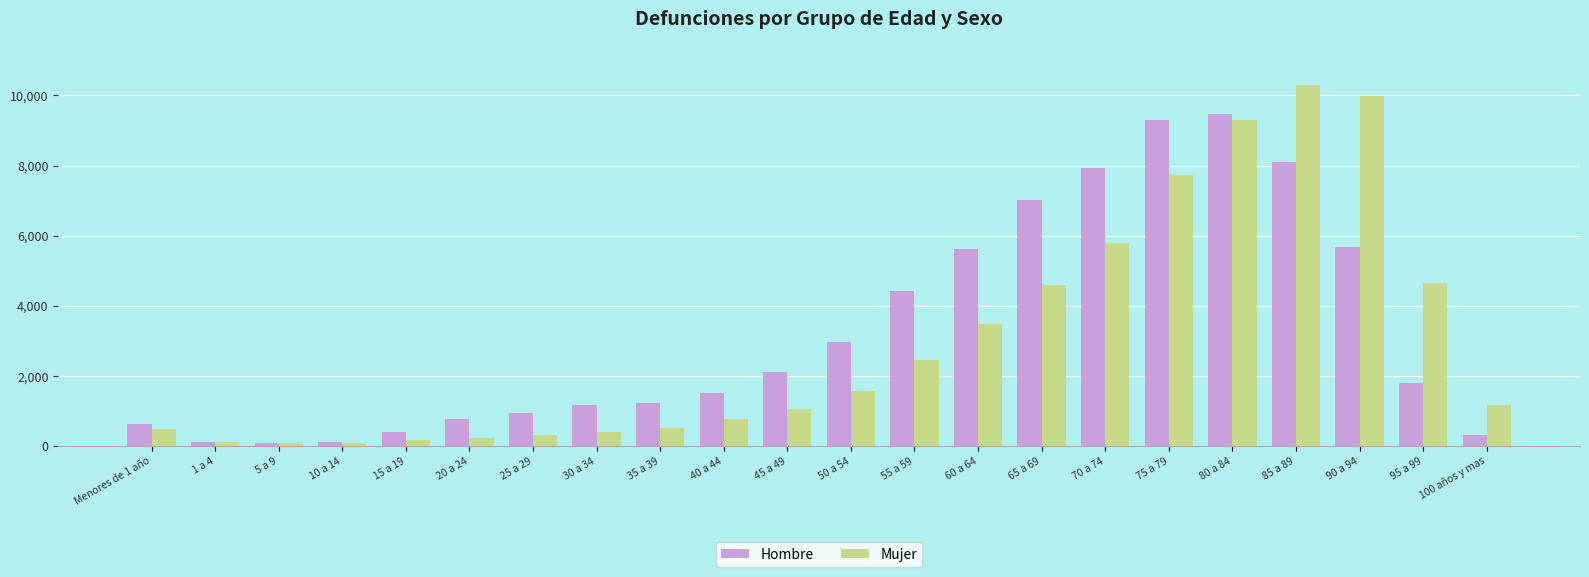

True or false: Mujer has a value of 316 at 25 a 29.

True